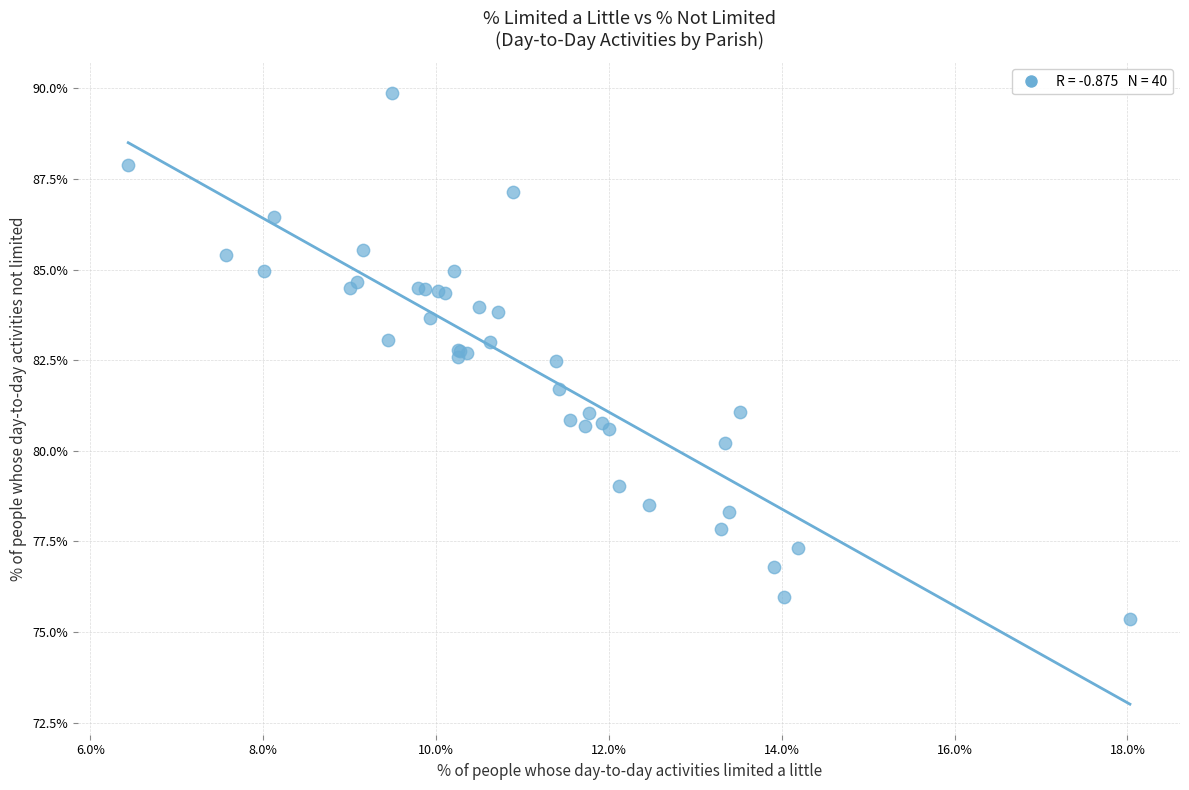

What Y value in the scatter plot is closest to 82?

81.7